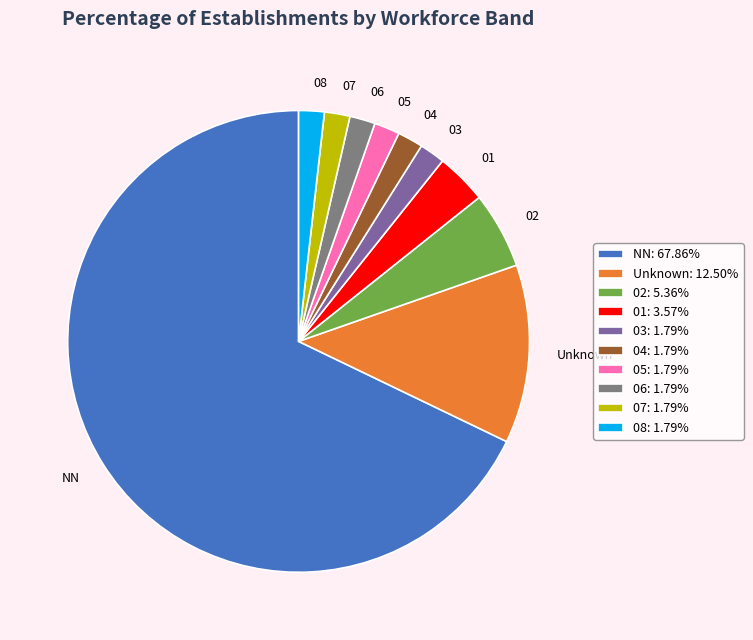

Is 01 the majority of the pie?

No